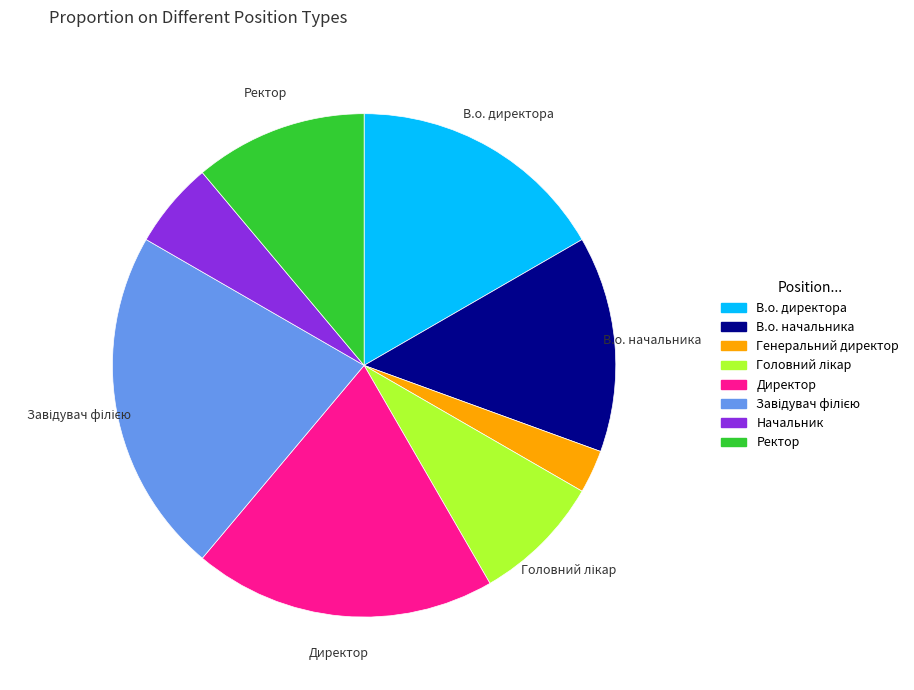

Is there any slice that represents more than half of the pie?

No